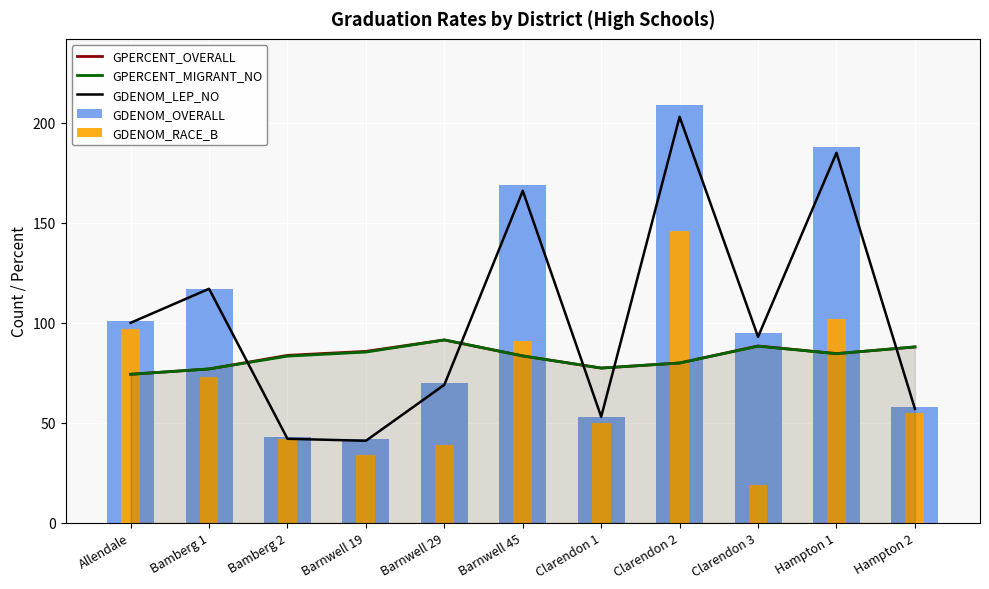

What is the average value of the GDENOM_OVERALL series?

104.1